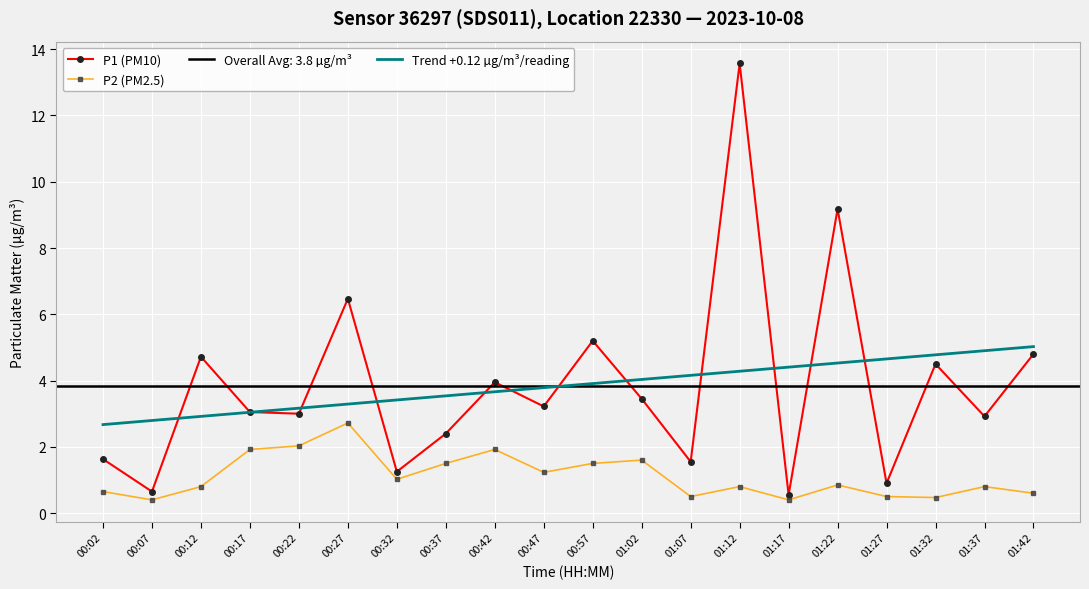

Which series has the largest total across all categories?

Trend +0.12 µg/m³/reading